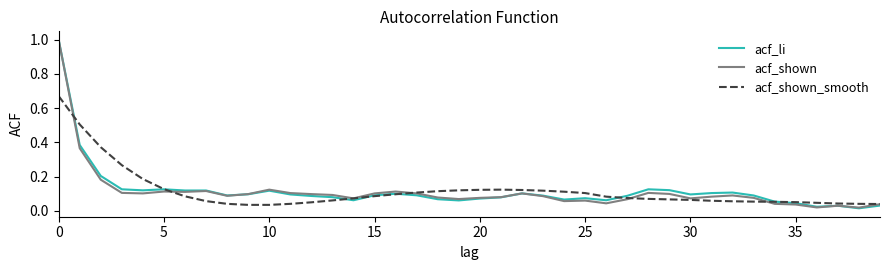

True or false: acf_li and acf_shown_smooth cross at least once.

True